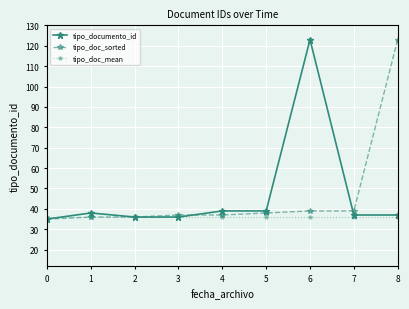

Which series changed the most between 3 and 5?

tipo_documento_id